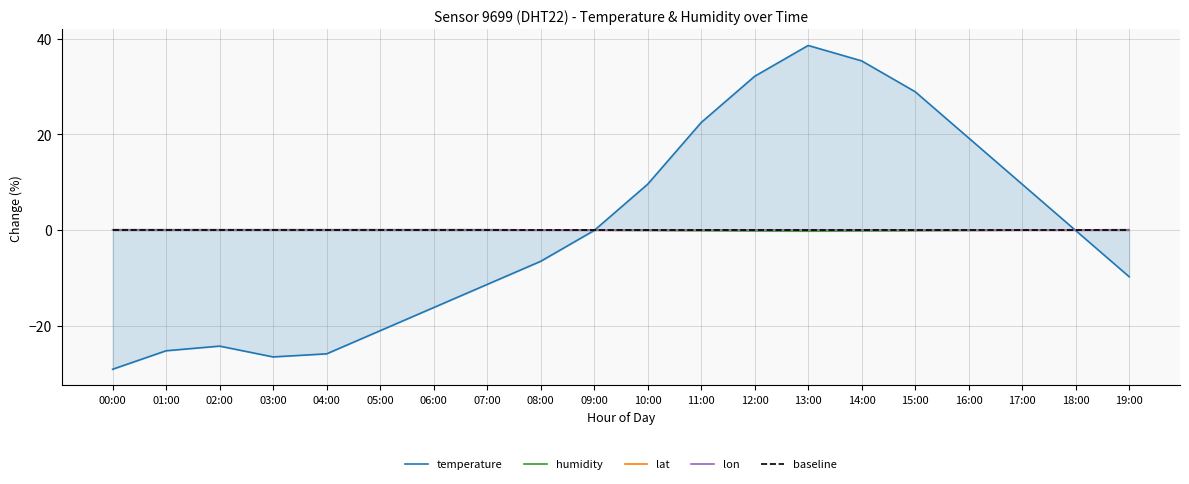

What is the label of the 20th point from the left?

19:00